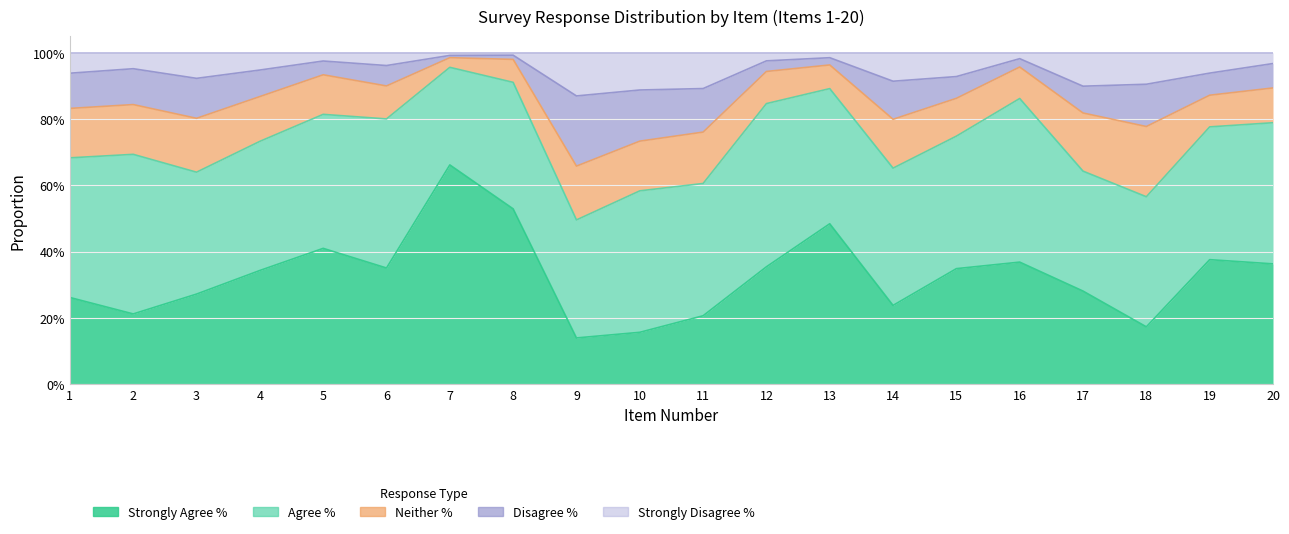

Which series changed the most between 13 and 20?

Strongly Agree %